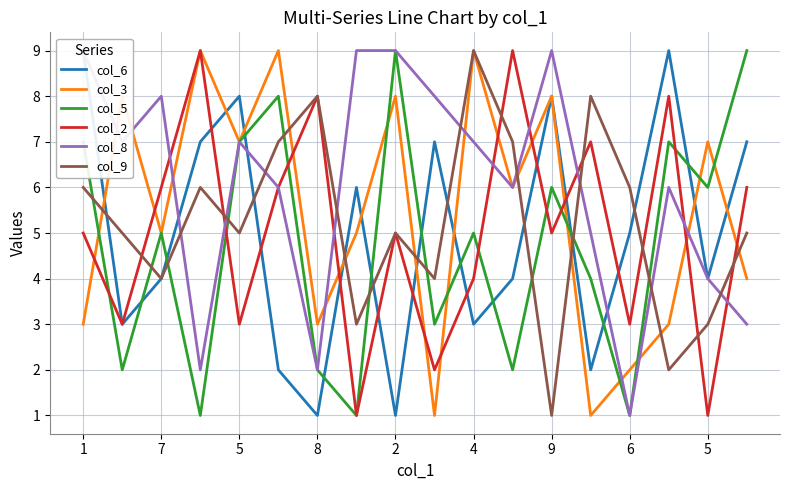

At which category is the sum across all series the highest?

1